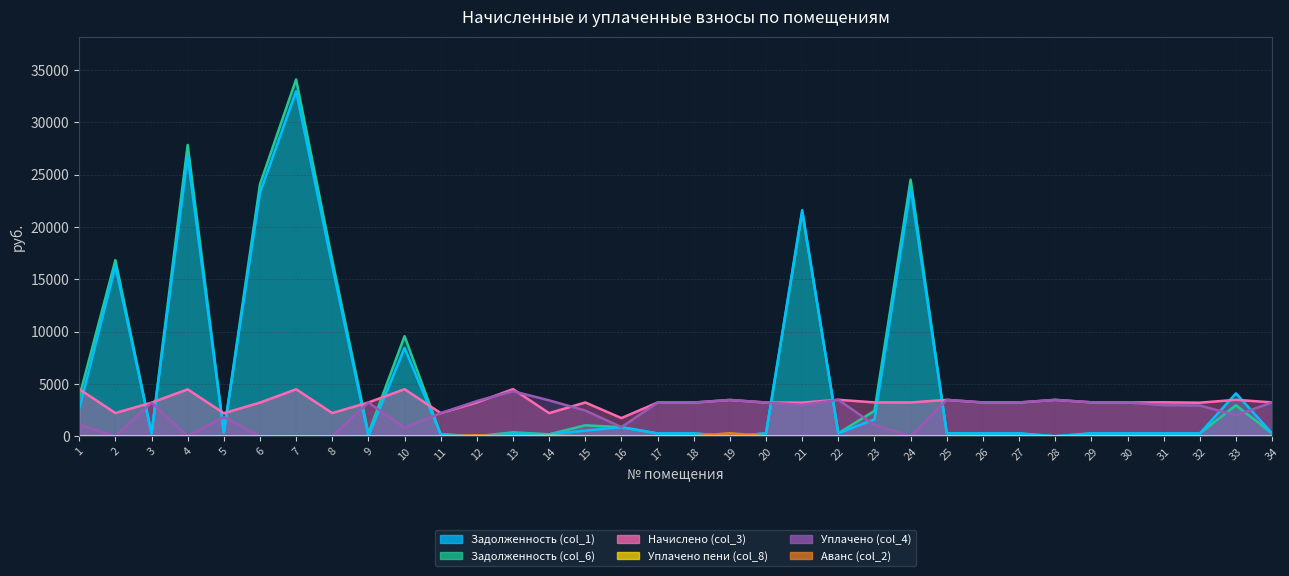

Where is the first local maximum for Уплачено (col_4)?

3